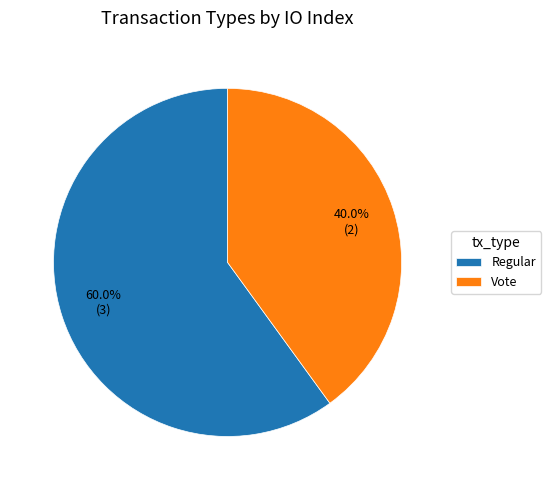

Rank the categories by value from highest to lowest.

Regular, Vote